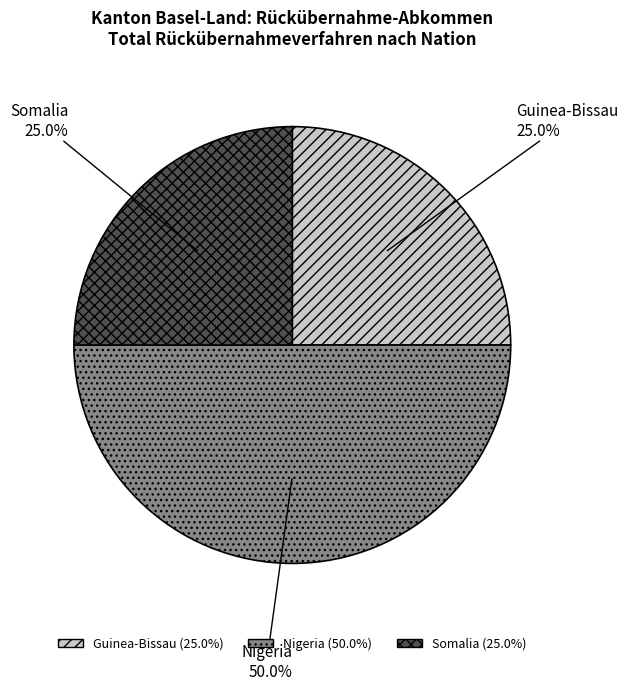

Which has a higher value, Guinea-Bissau or Nigeria?

Nigeria